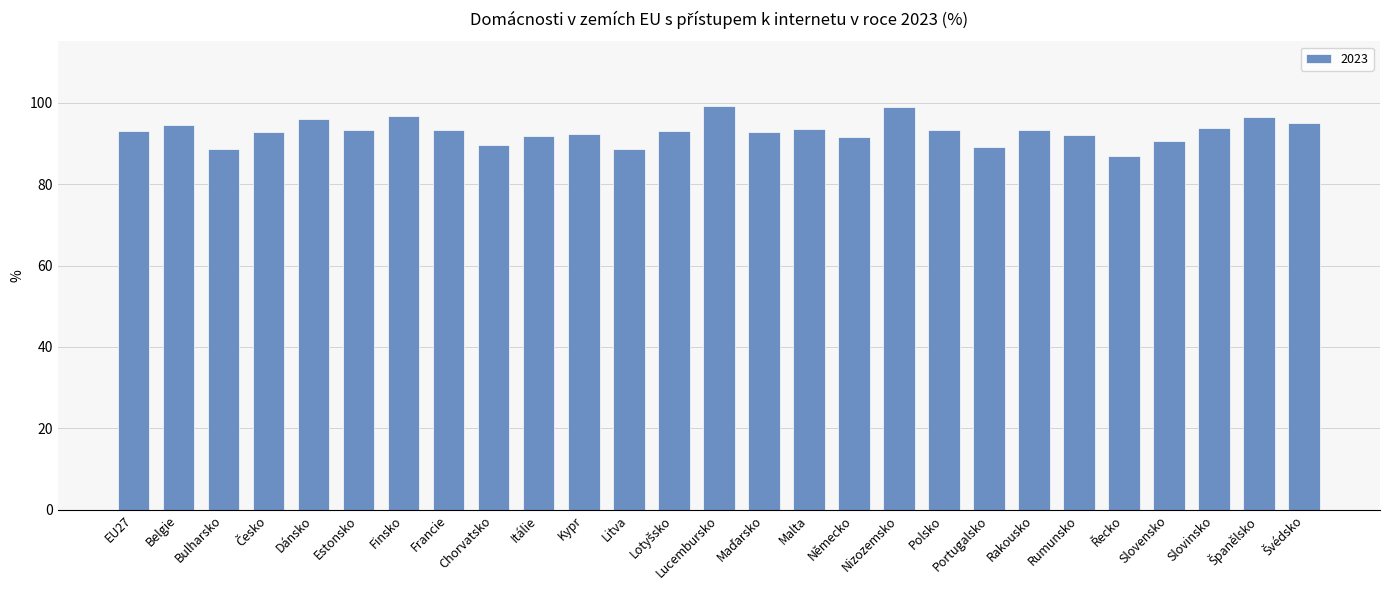

What is the label of the 23rd bar from the right?

Dánsko